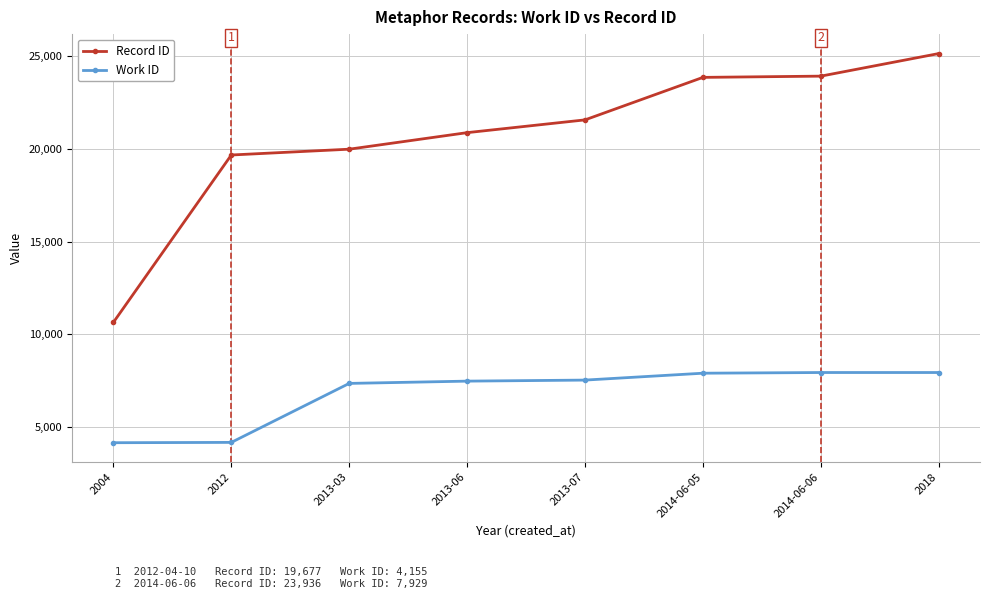

Which series has the widest spread of values?

Record ID